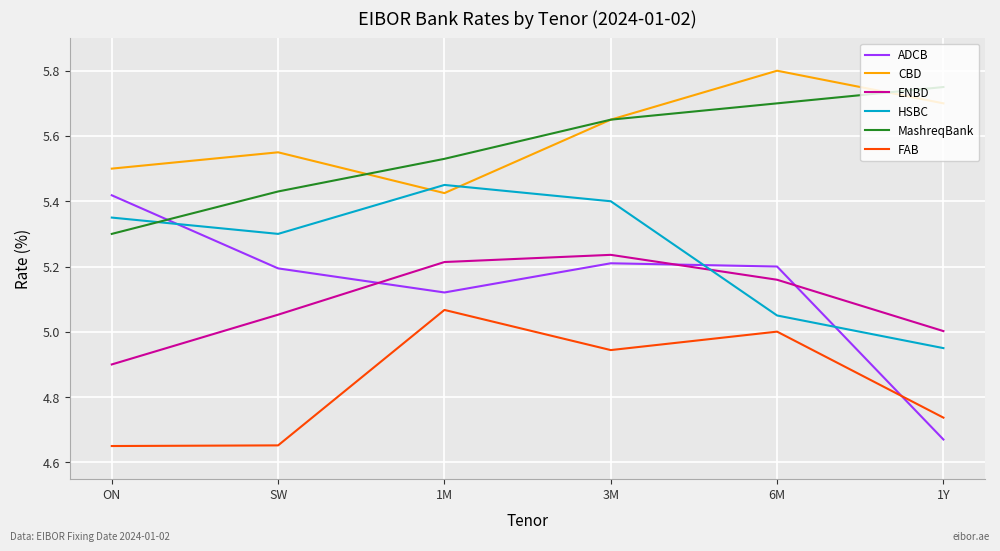

What is the difference between the ADCB values at SW and ON?

0.2